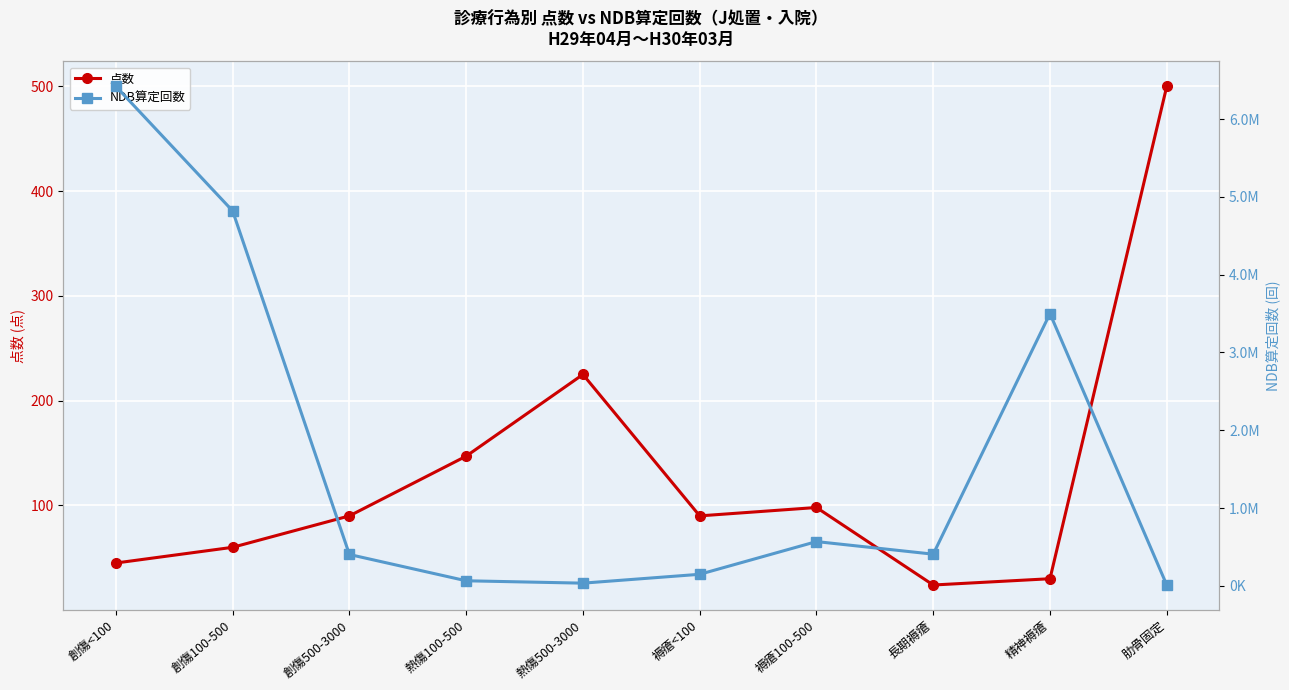

Which series has the largest total across all categories?

NDB算定回数